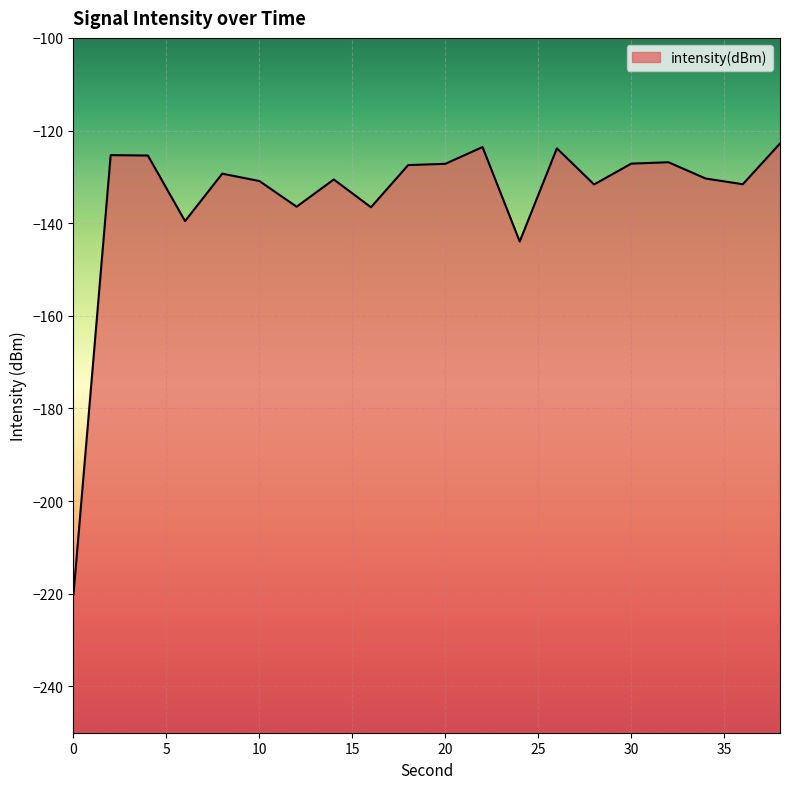

Rank the categories by value from highest to lowest.

38, 22, 26, 2, 4, 32, 30, 20, 18, 8, 34, 14, 10, 36, 28, 12, 16, 6, 24, 0